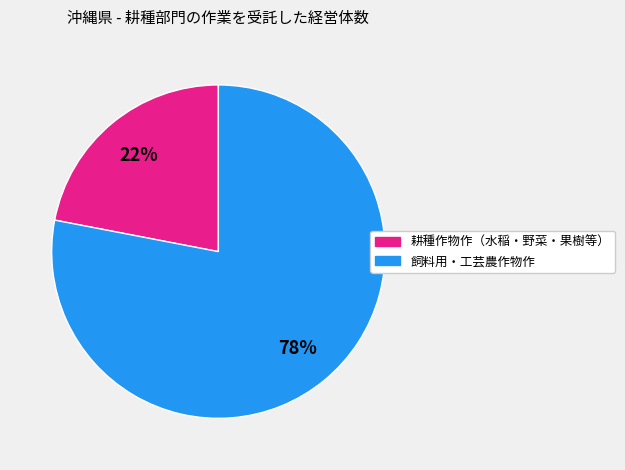

Count the number of slices in the pie.

2